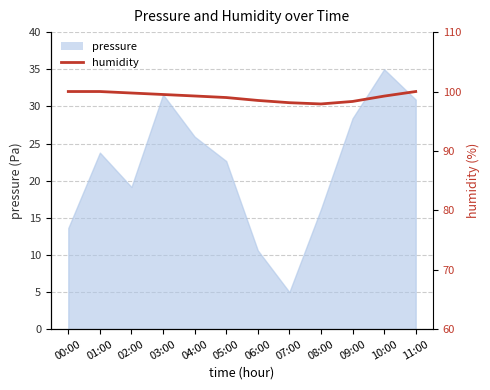

Reading left to right, transcribe all the data shown in this chart.

00:00=100.0	01:00=100.0	02:00=99.8	03:00=99.5	04:00=99.2	05:00=99.0	06:00=98.5	07:00=98.1	08:00=97.9	09:00=98.3	10:00=99.2	11:00=100.0